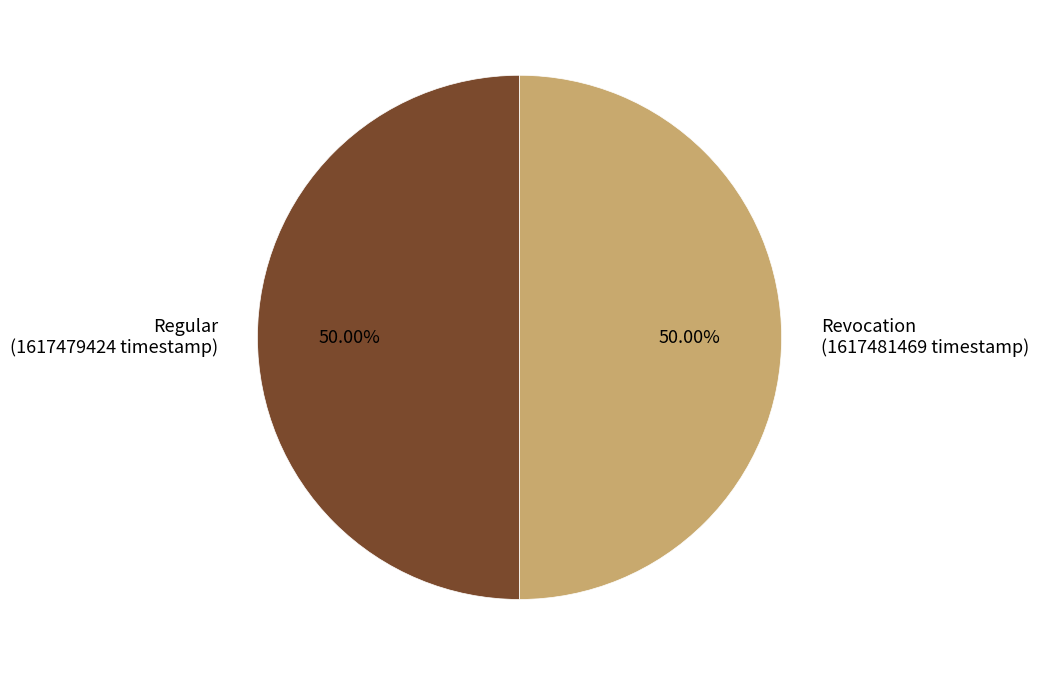

How many slices are in this pie chart?

2